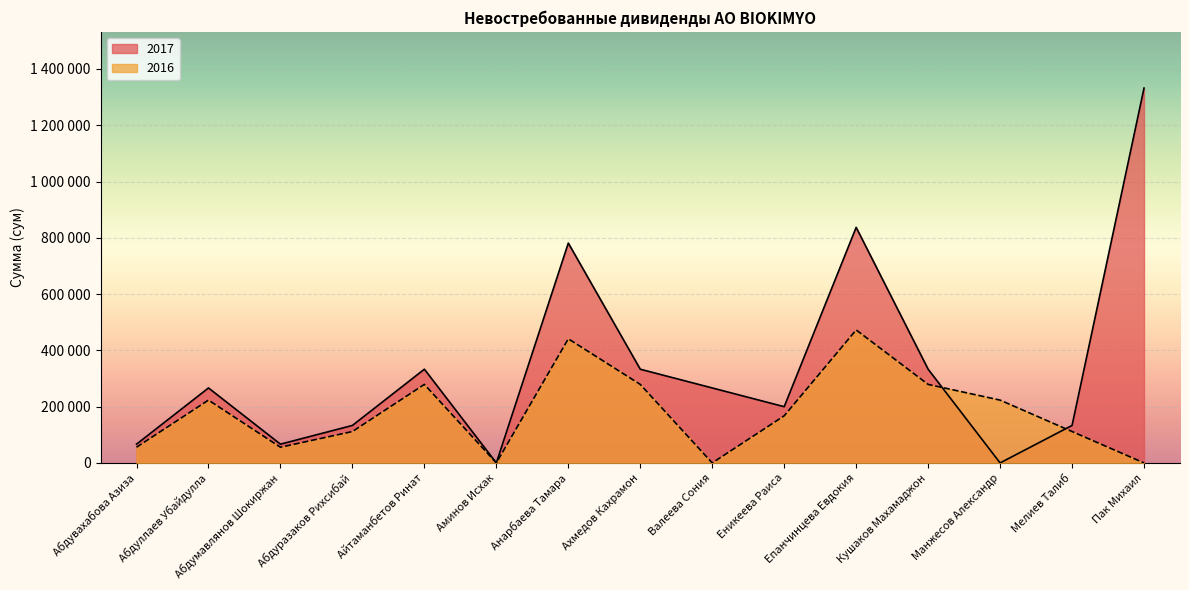

Reading left to right, what are all the values shown in this chart?

2017: Абдувахабова Азиза=66600	Абдуллаев Убайдулла=266400	Абдумавлянов Шокиржан=66600	Абдуразаков Рихсибай=133200	Айтаманбетов Ринат=333000	Аминов Исхак=0	Анарбаева Тамара=781200	Ахмедов Кахрамон=333000	Валеева Сония=266400	Еникеева Раиса=199800	Епанчинцева Евдокия=837000	Кушаков Махамаджон=333000	Манжесов Александр=0	Мелиев Талиб=133200	Пак Михаил=1332000
2016: Абдувахабова Азиза=55800	Абдуллаев Убайдулла=223200	Абдумавлянов Шокиржан=55800	Абдуразаков Рихсибай=111600	Айтаманбетов Ринат=279000	Аминов Исхак=0	Анарбаева Тамара=441000	Ахмедов Кахрамон=279000	Валеева Сония=0	Еникеева Раиса=167400	Епанчинцева Евдокия=472500	Кушаков Махамаджон=279000	Манжесов Александр=223200	Мелиев Талиб=111600	Пак Михаил=0